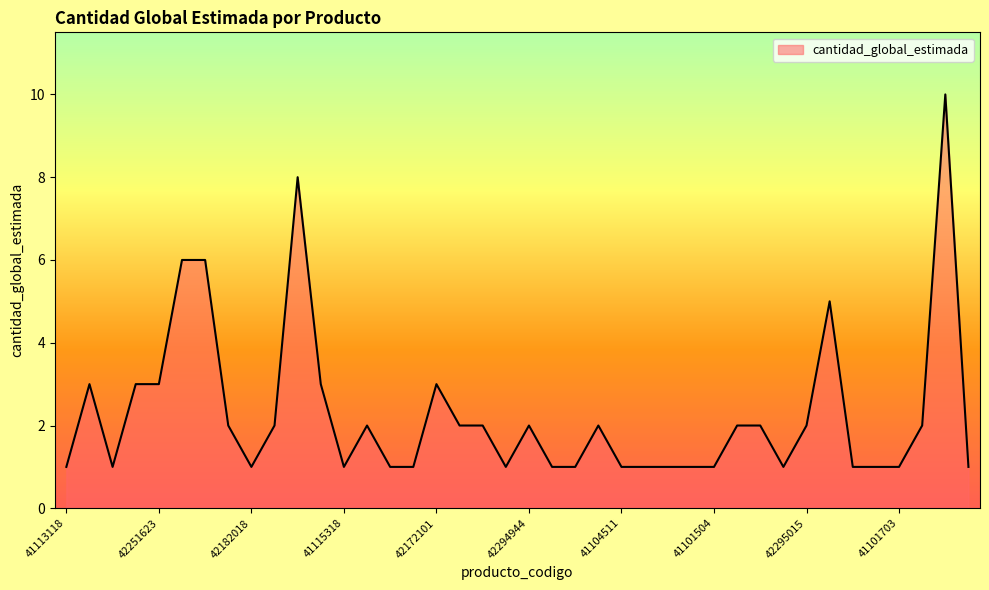

What is the maximum value shown in the chart?

10